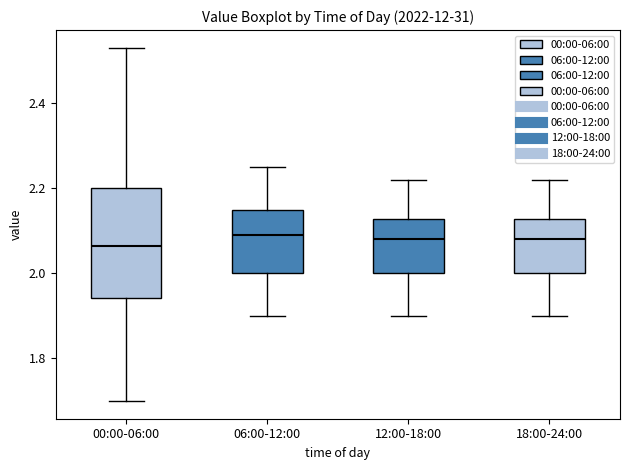

Reading left to right, transcribe this box plot: for each box, give where its median line is, the range the box spans, and where its two whiskers end, as read against the y-axis. The values are not printed on the chart, so give them approximately, as read against the axis.

00:00-06:00: median 2.06, box 1.94 to 2.20, whiskers 1.70 to 2.54
06:00-12:00: median 2.10, box 2.00 to 2.16, whiskers 1.90 to 2.26
12:00-18:00: median 2.08, box 2.00 to 2.12, whiskers 1.90 to 2.22
18:00-24:00: median 2.08, box 2.00 to 2.12, whiskers 1.90 to 2.22